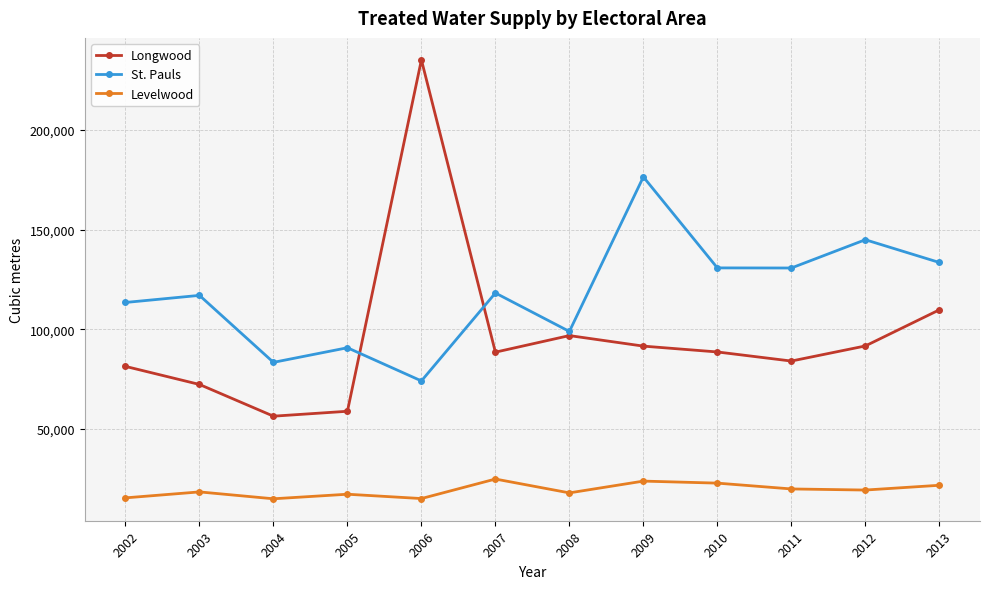

How many interior local valleys does the Levelwood series have?

4